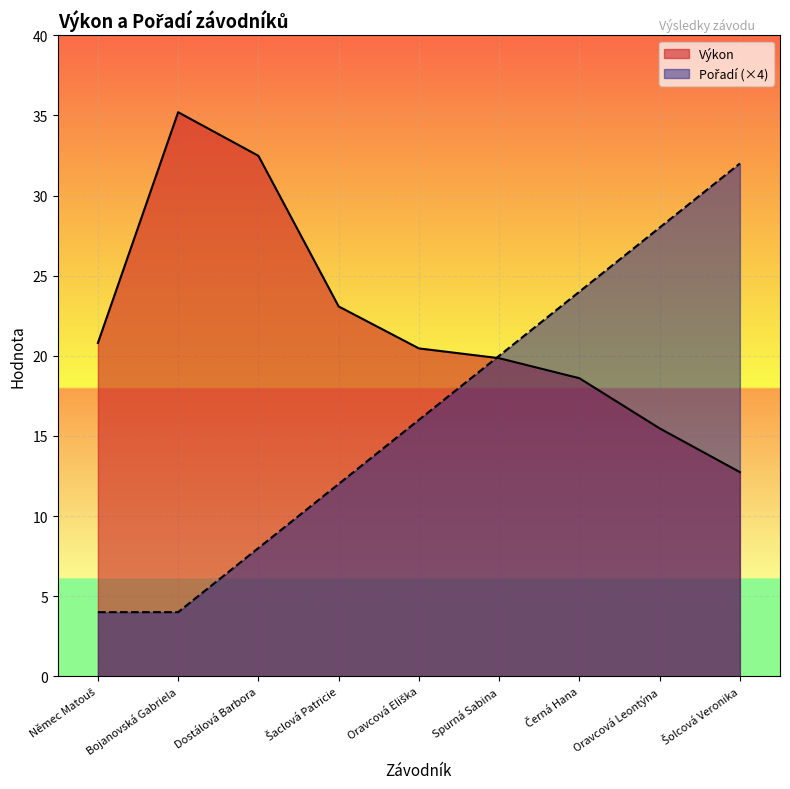

What is the maximum value shown in the chart?

35.2